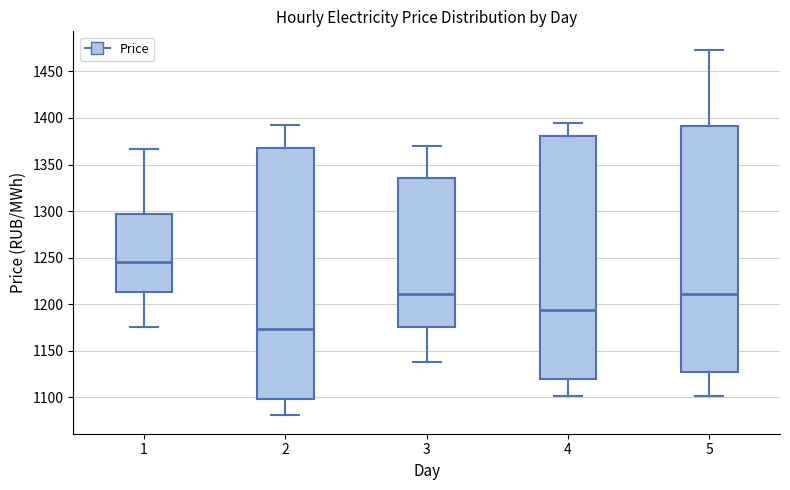

Reading left to right, read every box against the y-axis: the position of its median line, the range the box covers, and the ends of its whiskers. The values are not printed on the chart, so give them approximately, as read against the axis.

1: median 1245, box 1215 to 1295, whiskers 1175 to 1365
2: median 1175, box 1100 to 1370, whiskers 1080 to 1390
3: median 1210, box 1175 to 1335, whiskers 1140 to 1370
4: median 1195, box 1120 to 1380, whiskers 1100 to 1395
5: median 1210, box 1125 to 1390, whiskers 1100 to 1475